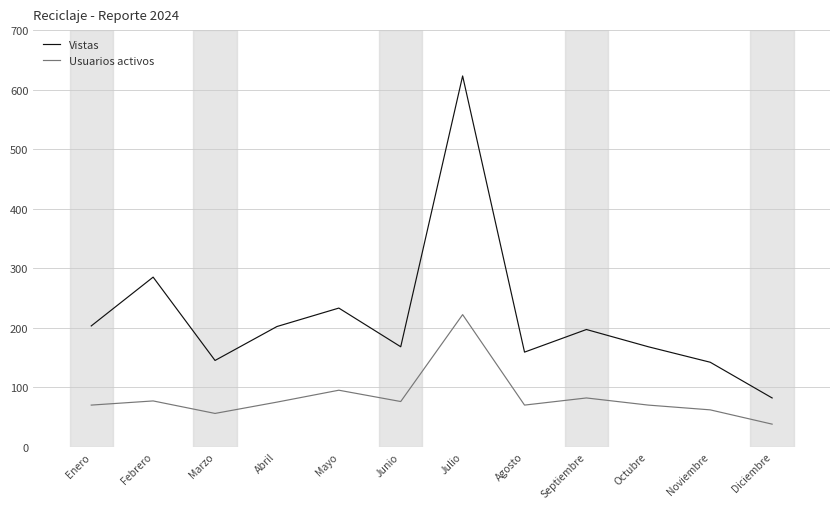

The Usuarios activos series shows 113 at Agosto. True or false?

False